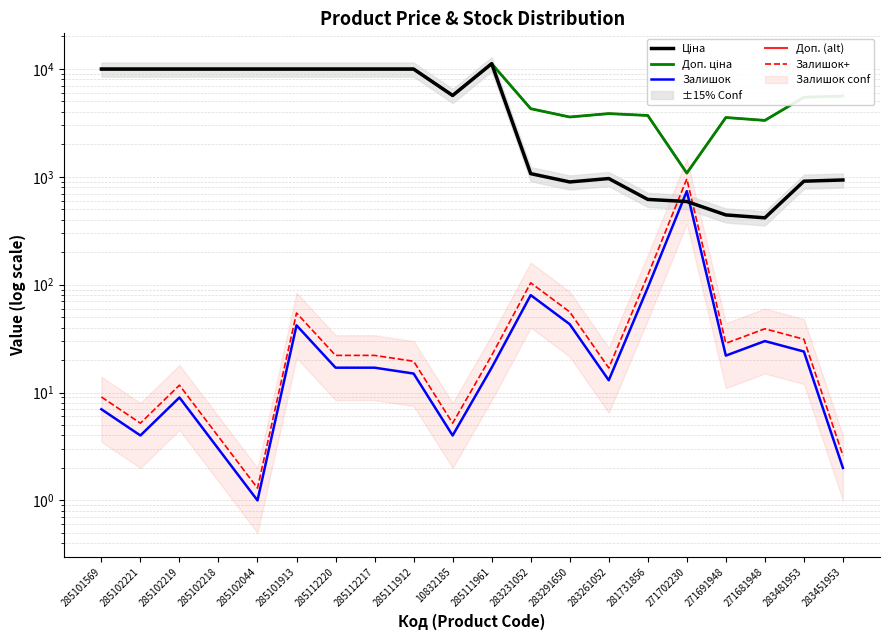

What is the difference between the highest and lowest values at 285102044?

9974.0